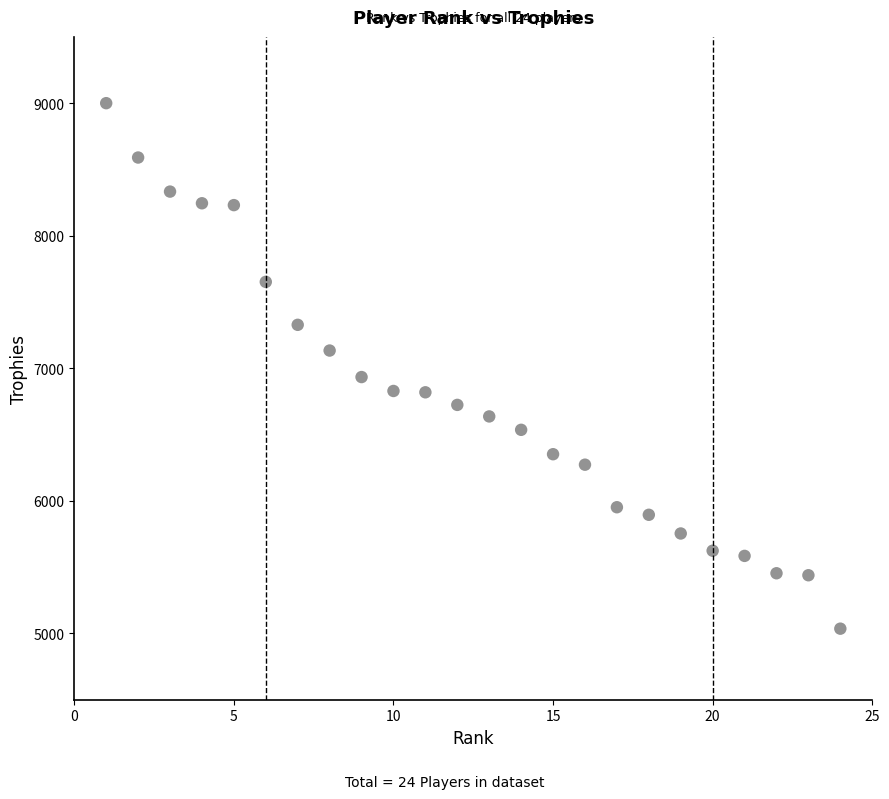

What is the range of X values (max minus min)?

23